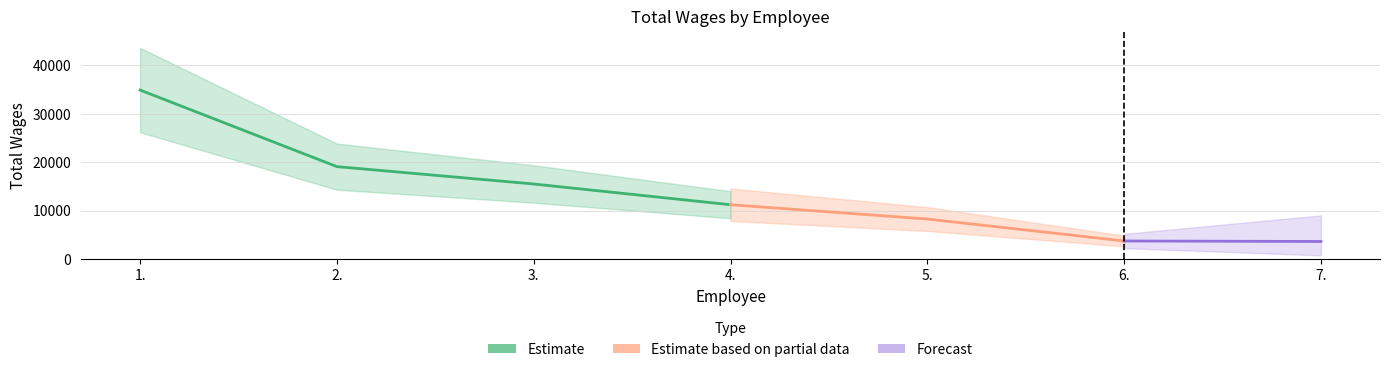

What is the average value?

13743